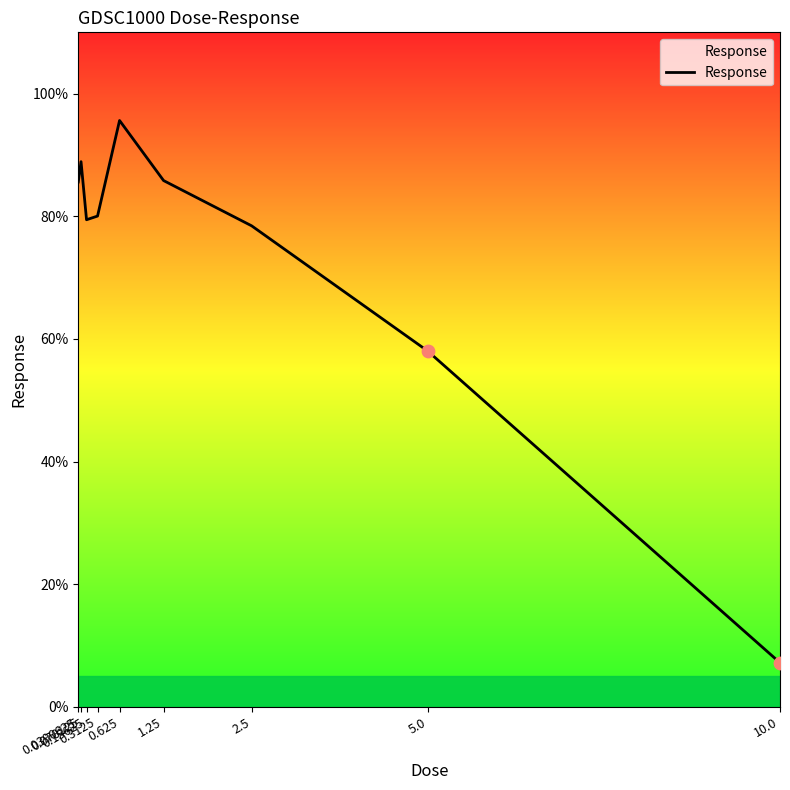

What is the ratio of the value at 0.078125 to the value at 0.625?

0.9